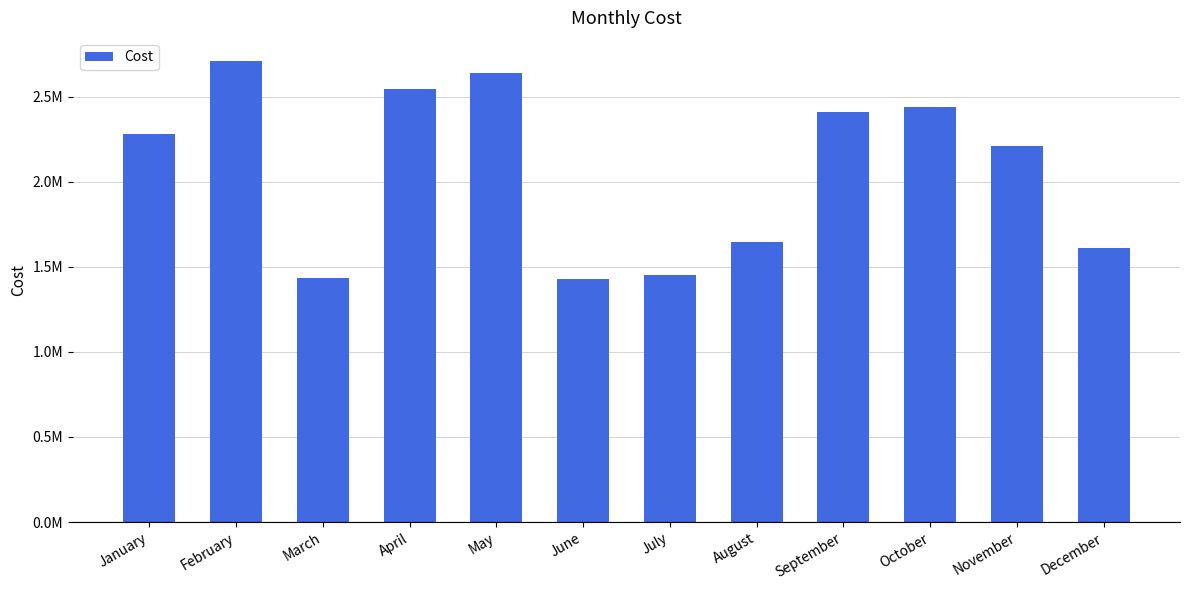

What is the ratio of the value at January to the value at March?

1.6